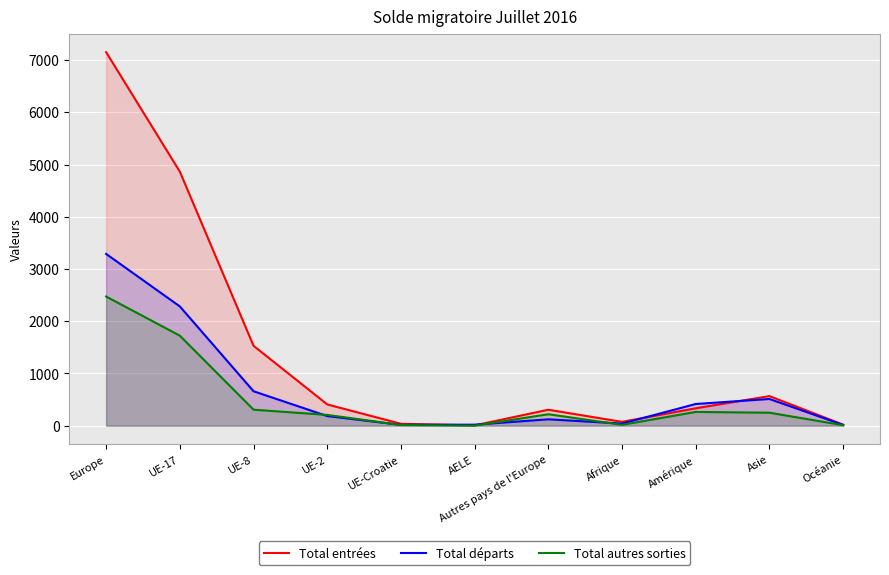

How many interior local valleys does the Total entrées series have?

2